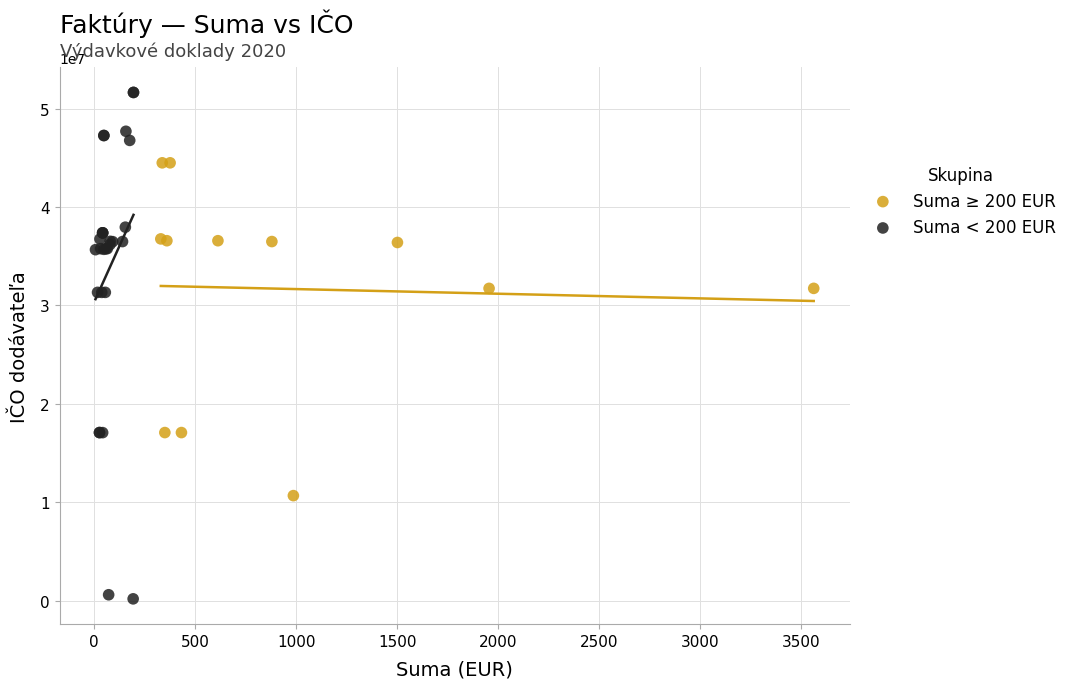

Which series has the largest Y range (max minus min)?

Suma < 200 EUR